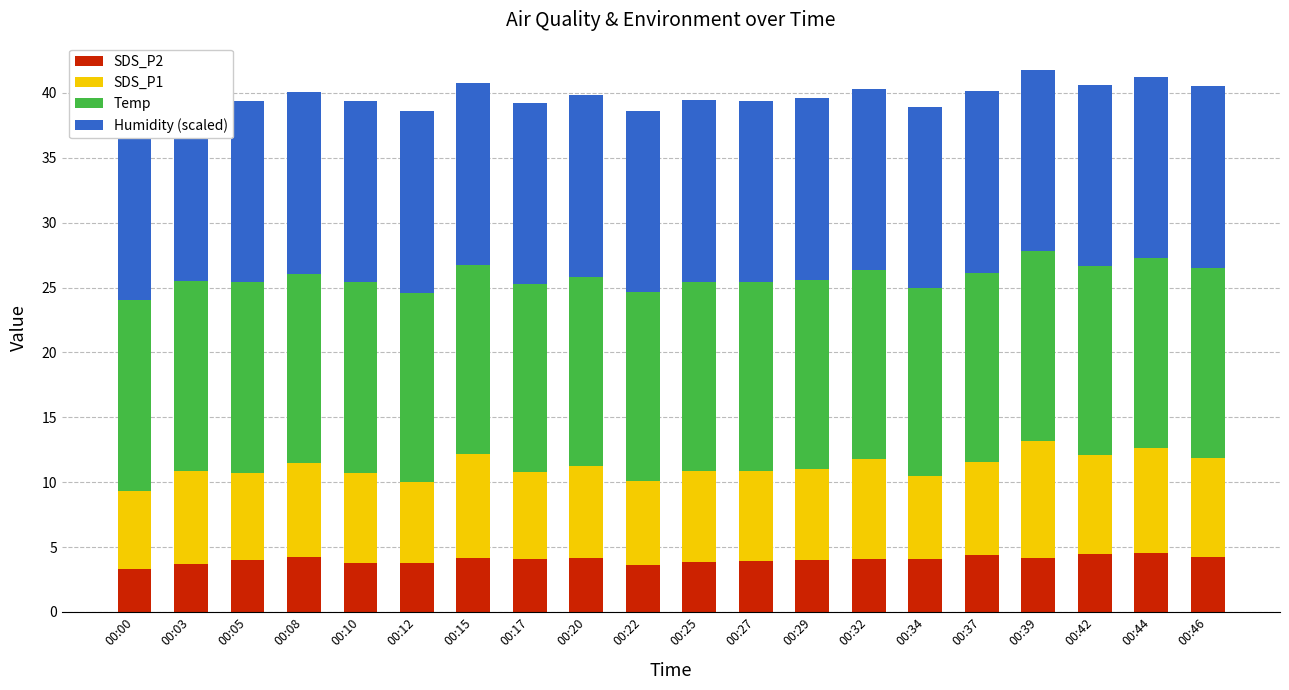

What is the value of the SDS_P2 bar at the 10th from the left?

3.6